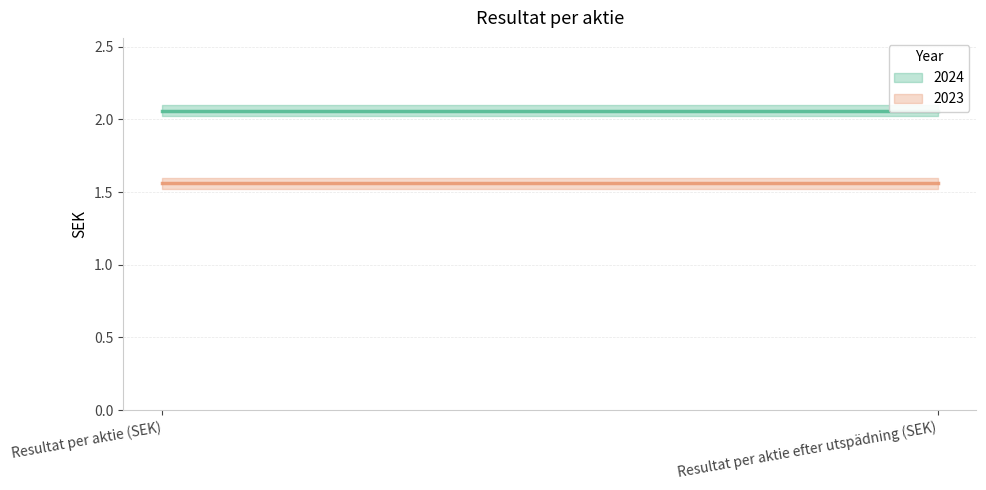

Reading left to right, what are all the values shown in this chart?

2024: Resultat per aktie (SEK)=2.1	Resultat per aktie efter utspädning (SEK)=2.1
2023: Resultat per aktie (SEK)=1.6	Resultat per aktie efter utspädning (SEK)=1.6